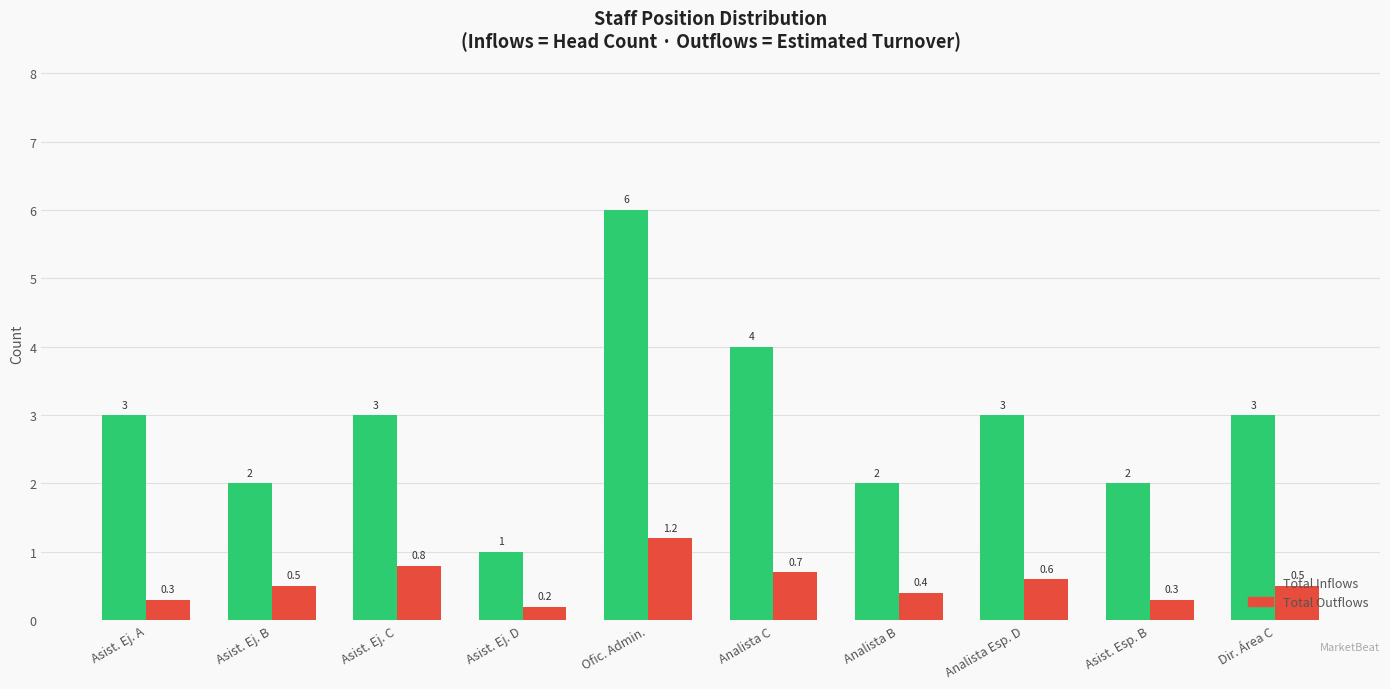

What is the total value across all series at Analista Esp. D?

3.6